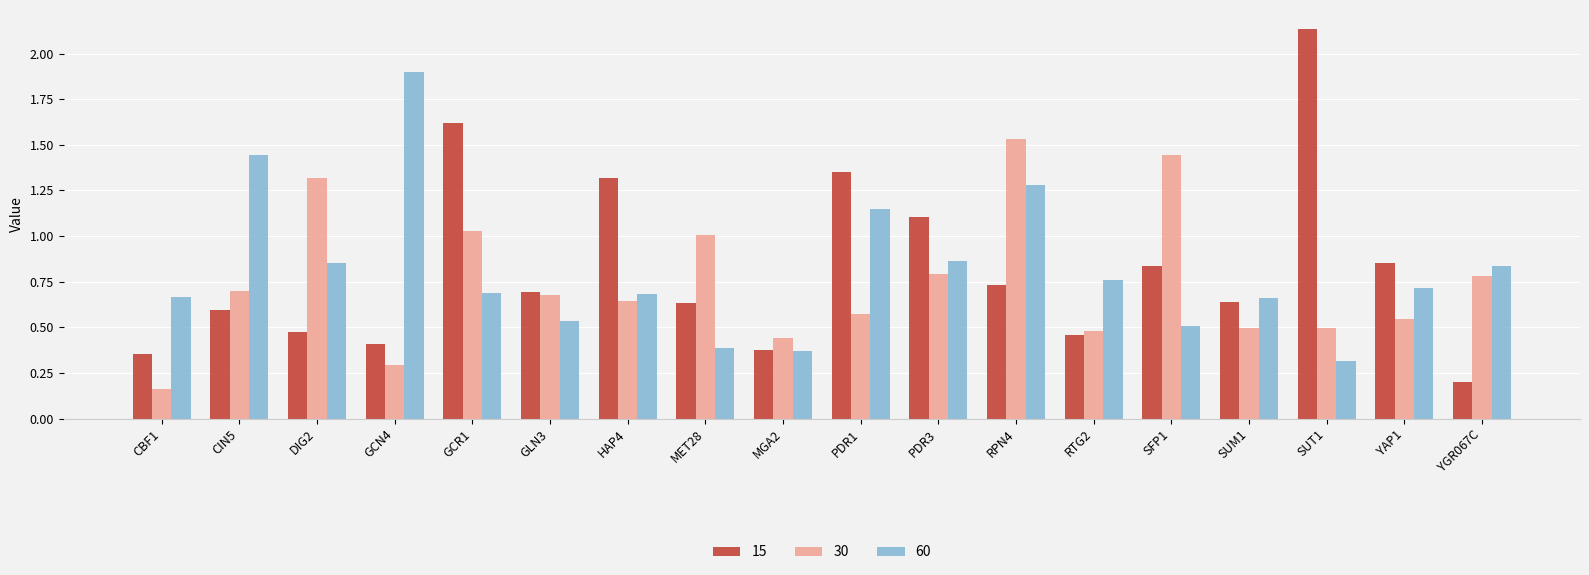

Are the bars grouped side by side (vs. stacked)?

Yes